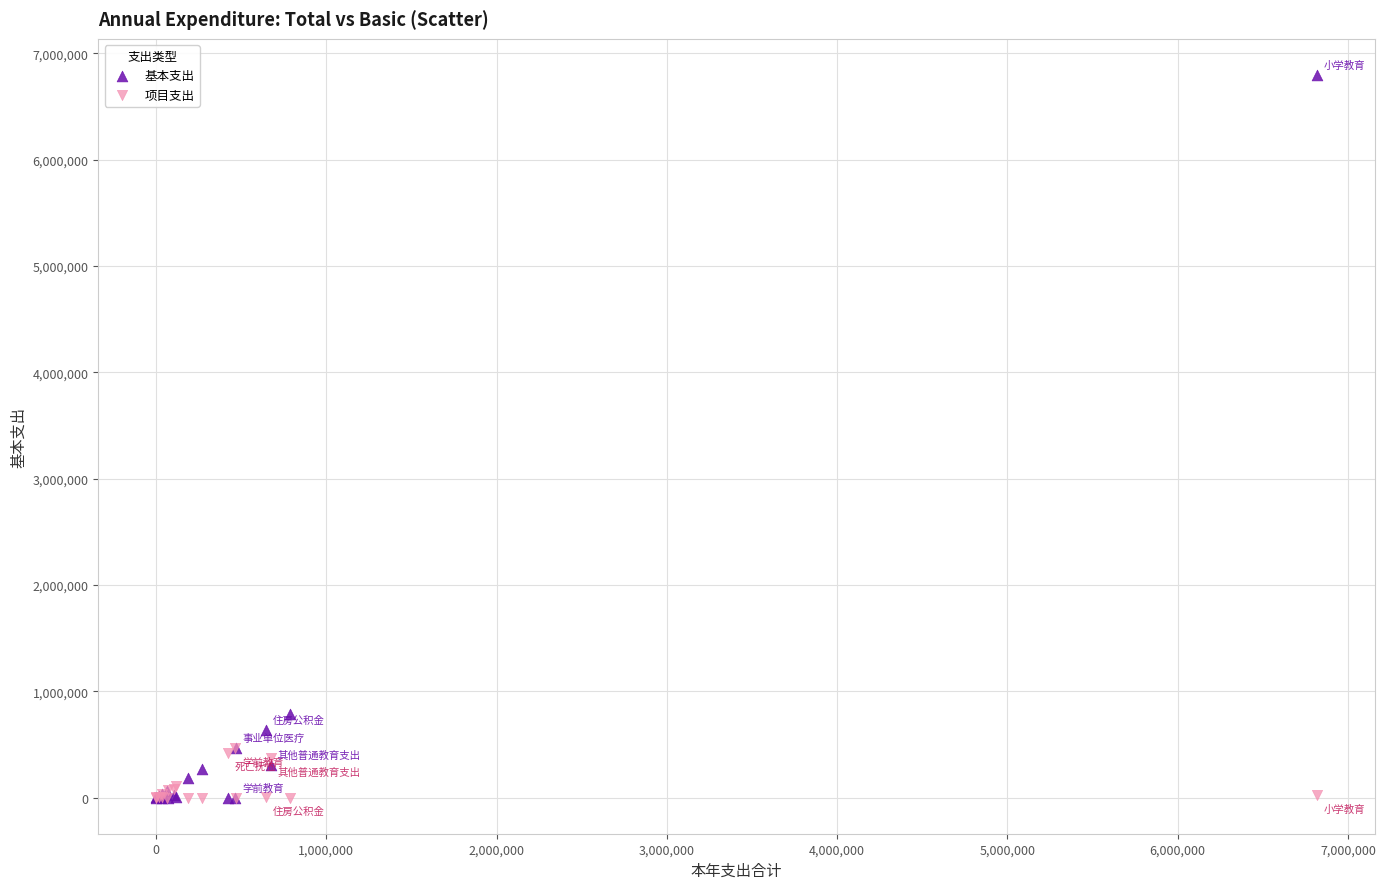

Which series has the widest spread of Y values?

基本支出